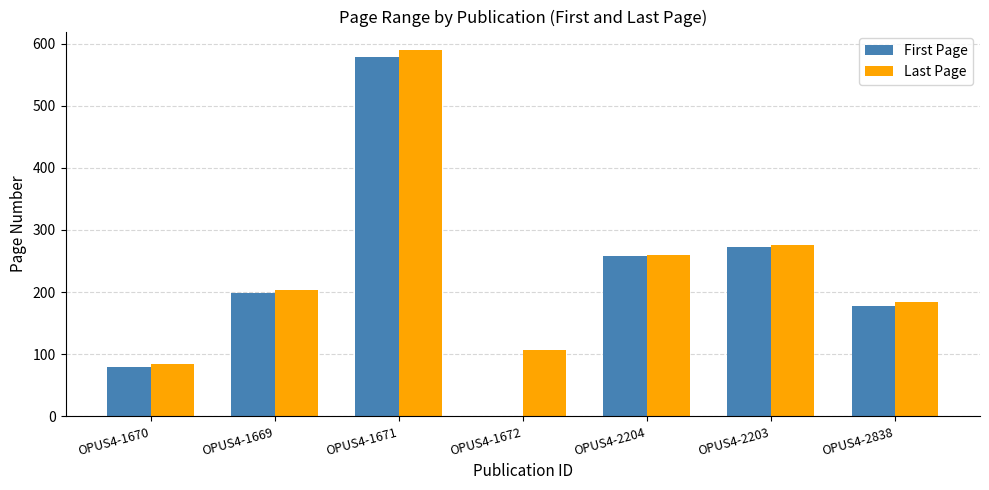

Which series changed the most between OPUS4-1670 and OPUS4-2838?

Last Page